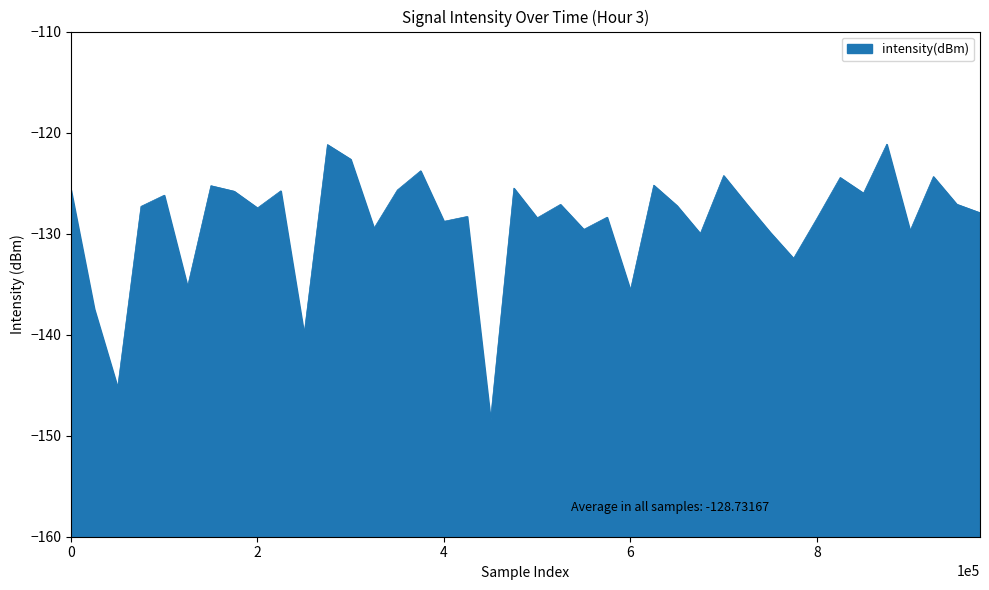

True or false: the data has more than 1 interior local peaks.

True